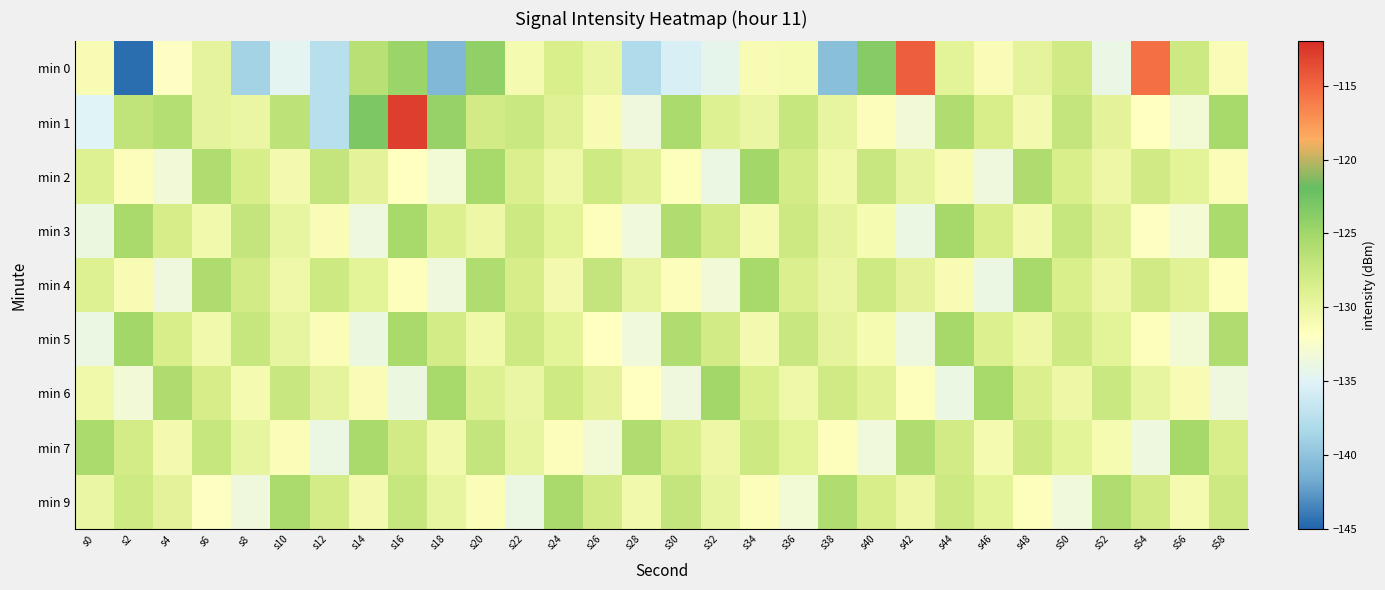

At which category is the sum across all series the highest?

s16